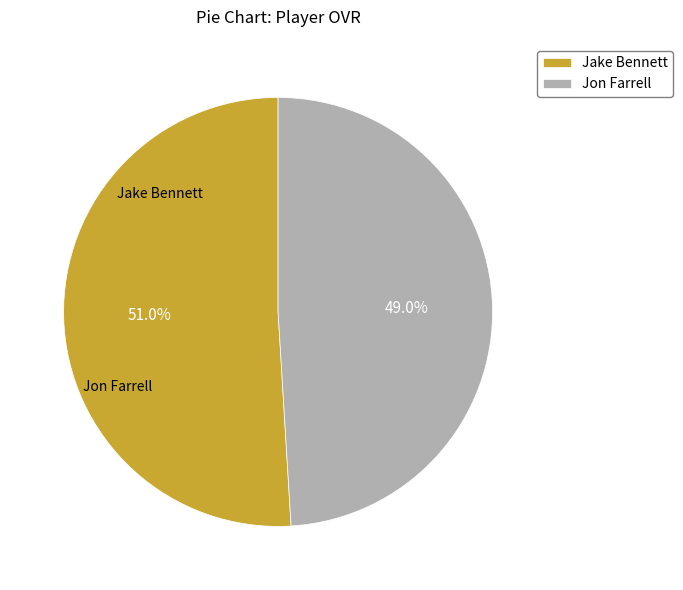

Combined, what portion of the pie is Jon Farrell and Jake Bennett?

100.0%